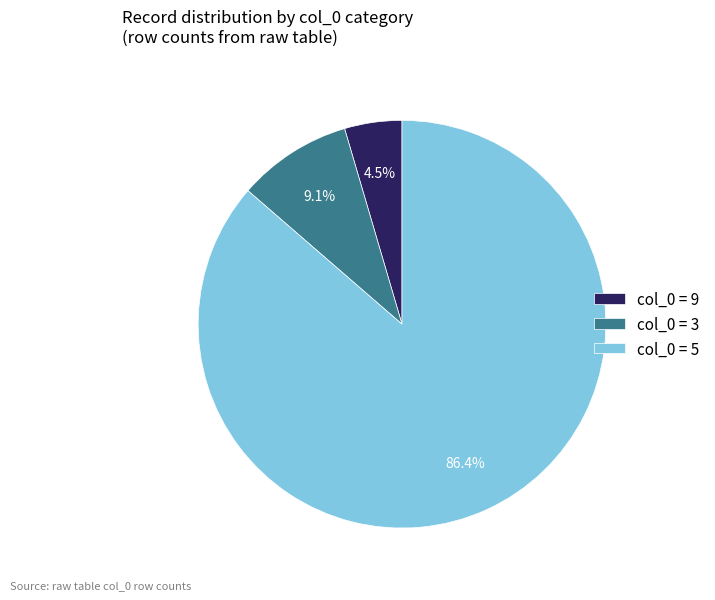

Which slice is the largest?

col_0 = 5